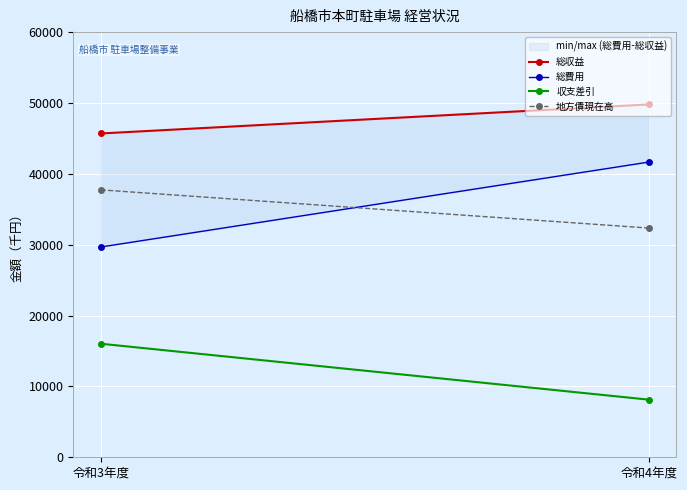

Reading left to right, transcribe all the data shown in this chart.

総収益: 45696	49790
総費用: 29671	41658
収支差引: 16025	8132
地方債現在高: 37739	32347